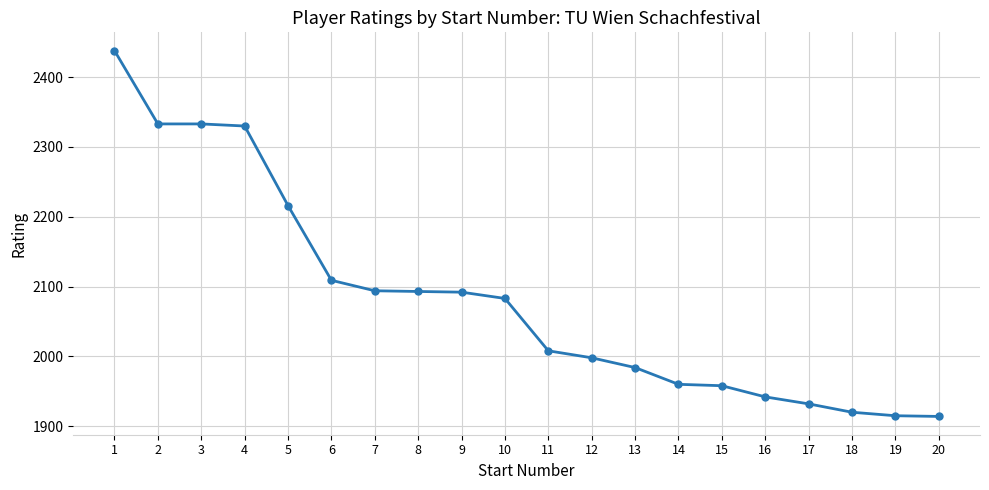

What is the greatest value displayed?

2438